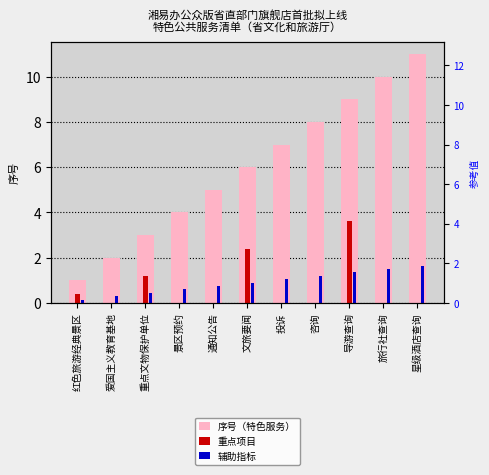

The value at 导游查询 is 16. True or false?

False